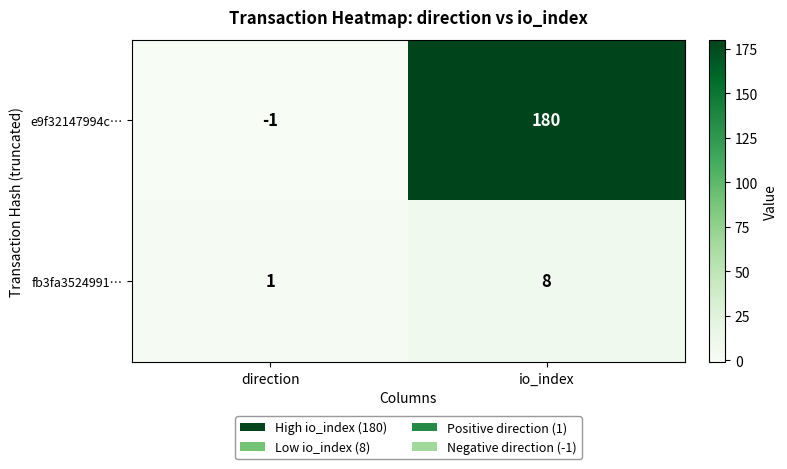

Between direction and io_index, which series saw the biggest shift?

e9f32147994c…